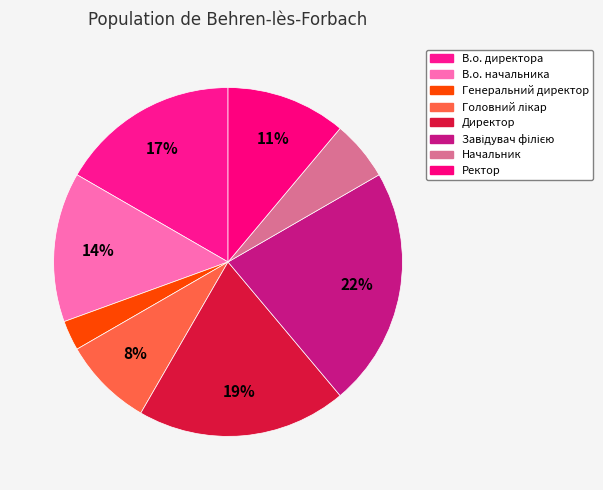

To the nearest percent, what percentage of the pie is В.о. директора?

17%